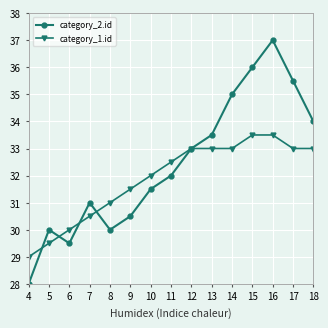

What are all the series names shown in the legend?

category_2.id, category_1.id